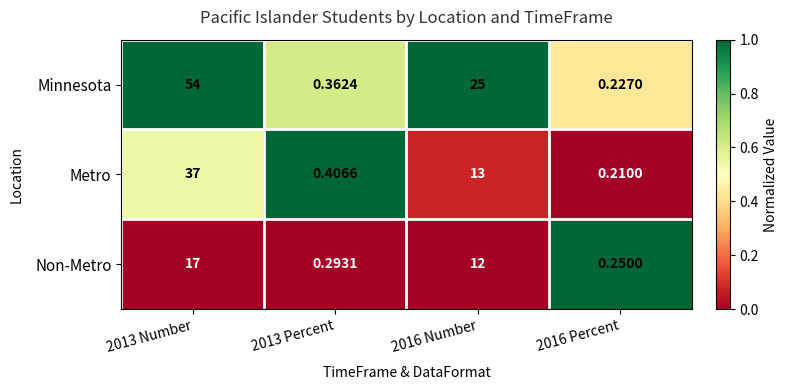

Which series changed the most between 2013 Number and 2016 Number?

Minnesota